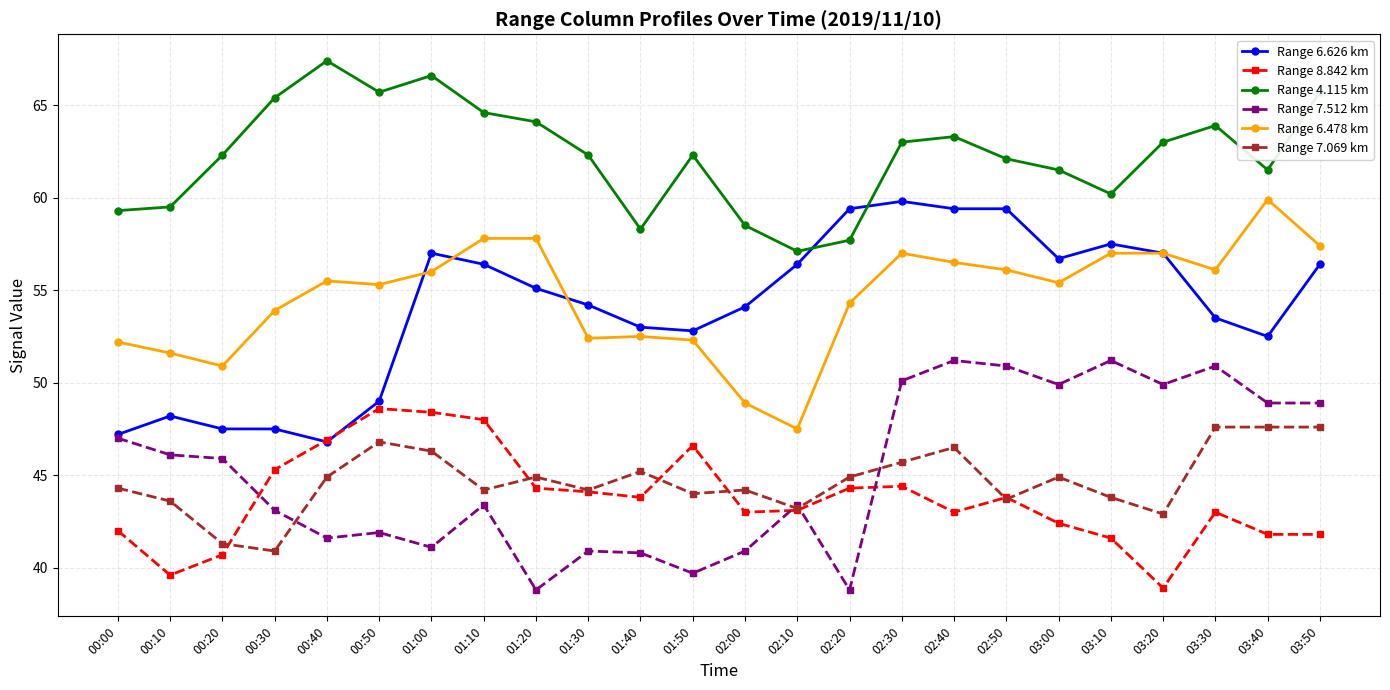

True or false: Range 7.512 km and Range 4.115 km cross at least once.

False